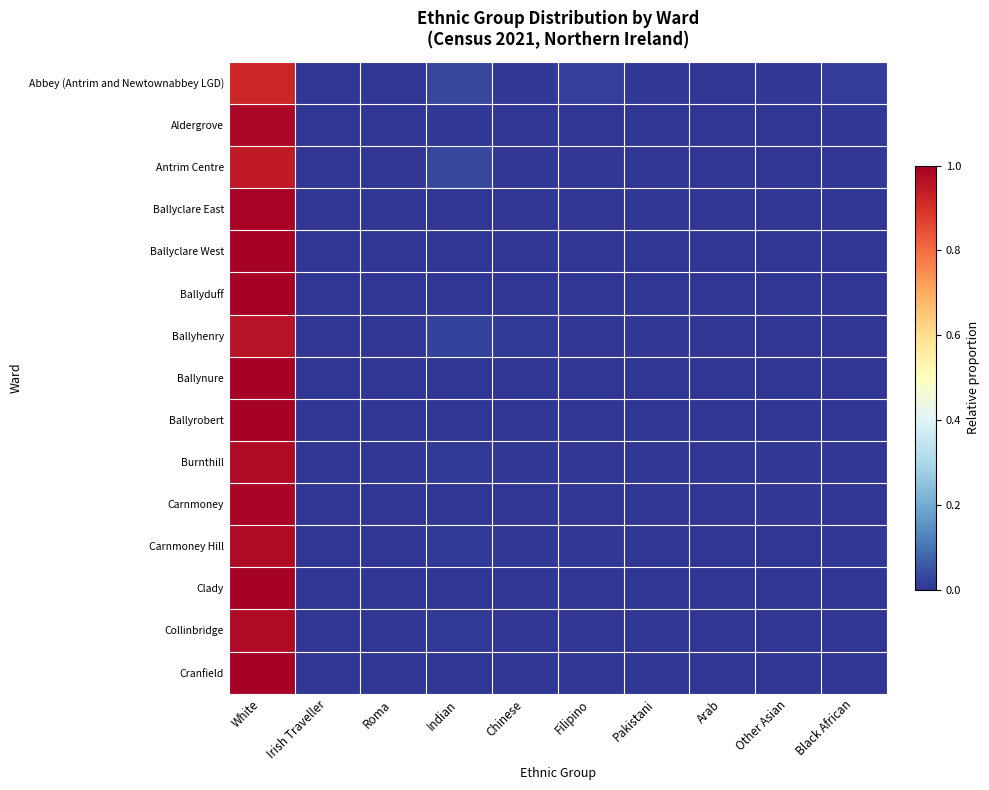

Which series changed the most between Roma and Pakistani?

Ballyhenry